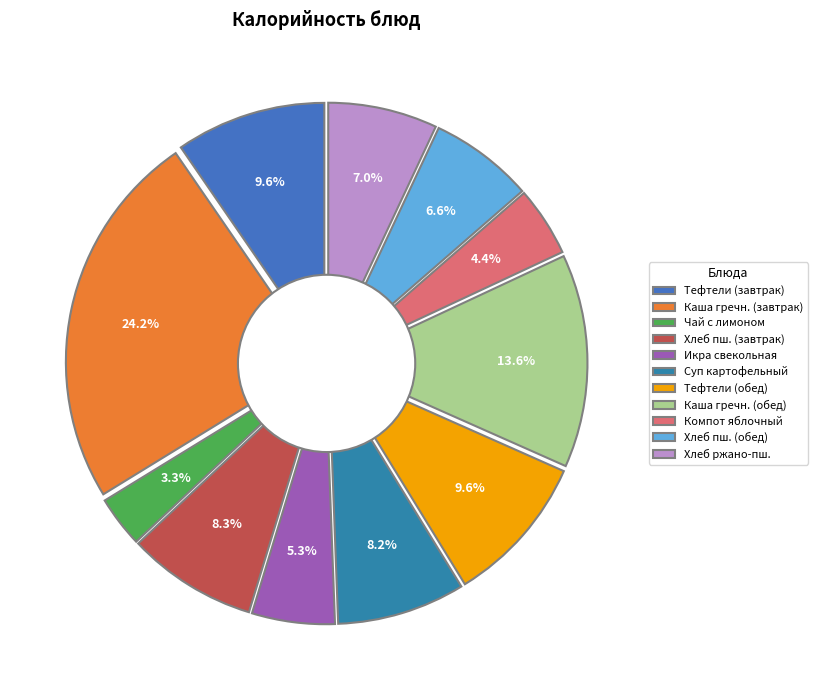

To the nearest percent, what percentage of the pie is Хлеб пшеничный (завтрак)?

8%